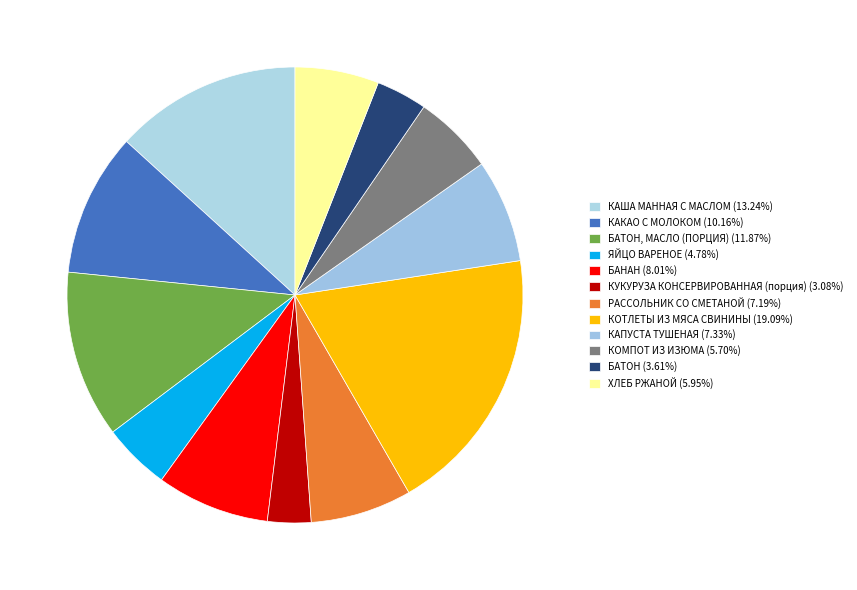

What is the smallest slice in the pie chart?

КУКУРУЗА КОНСЕРВИРОВАННАЯ (порция)